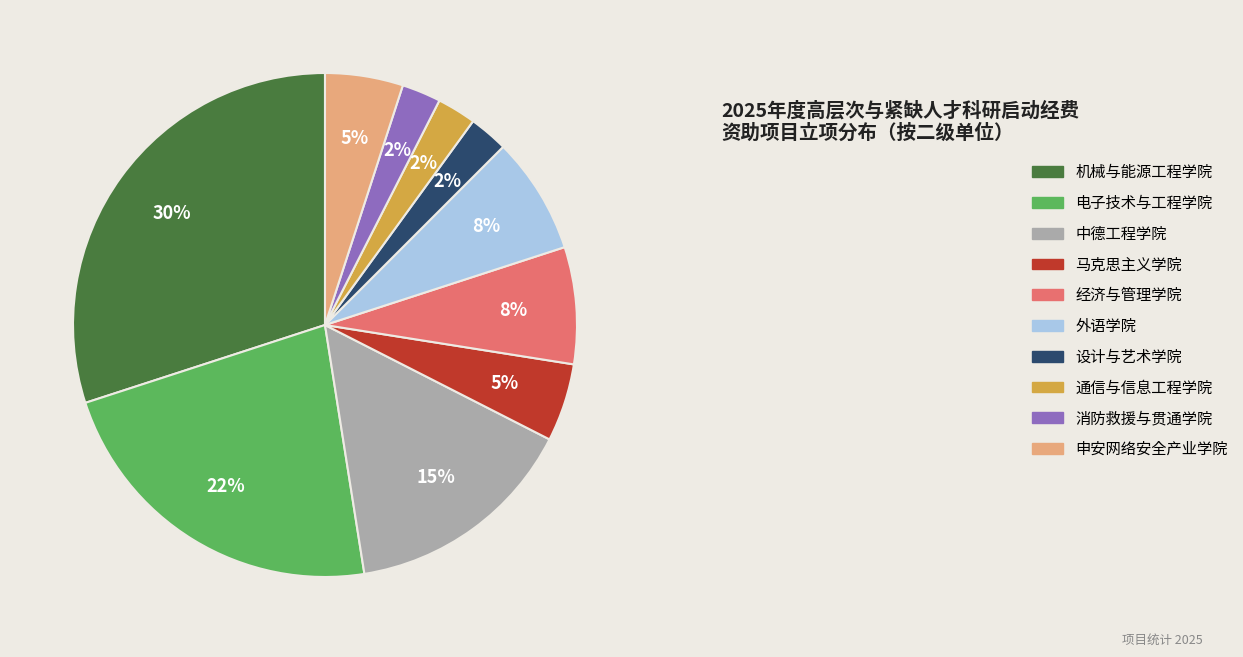

To the nearest percent, what percentage of the pie is 中德工程学院?

15%